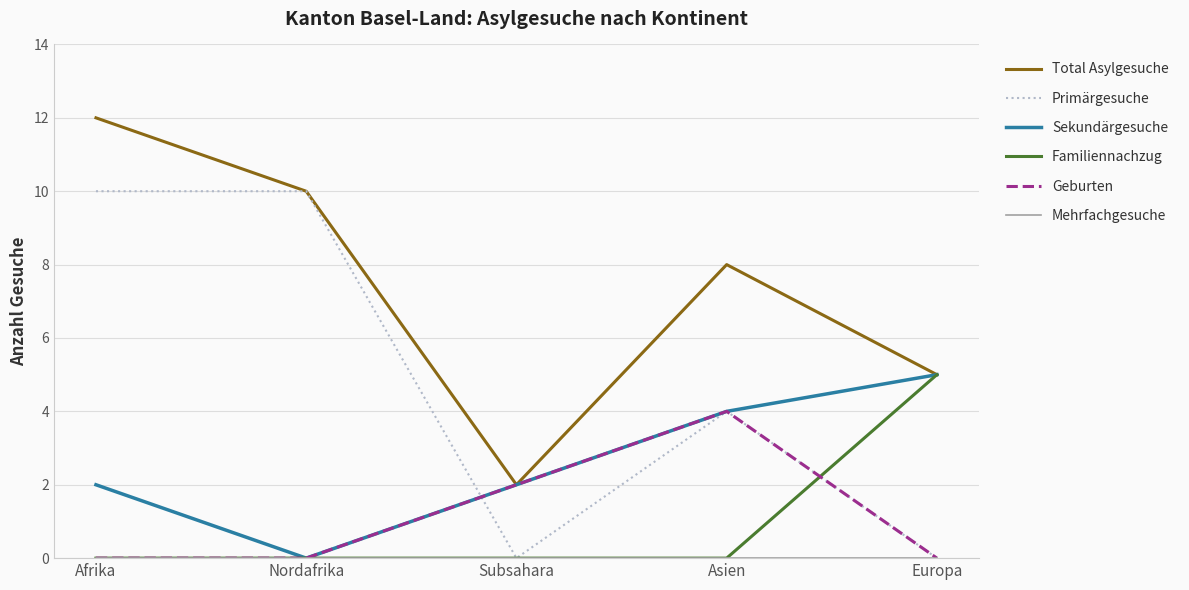

Is this an area chart (filled region under the line)?

No